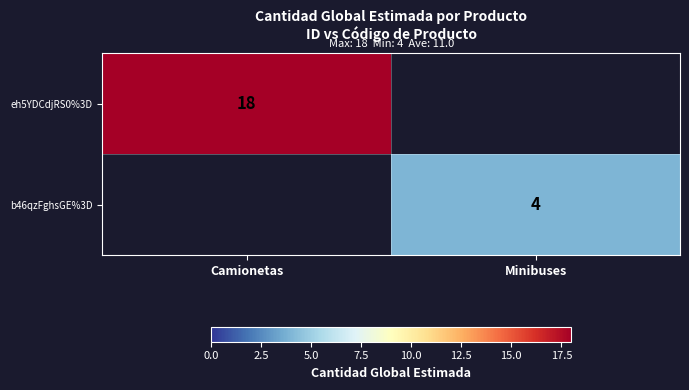

True or false: eh5YDCdjRS0%3D has a value of 18 at Camionetas.

True